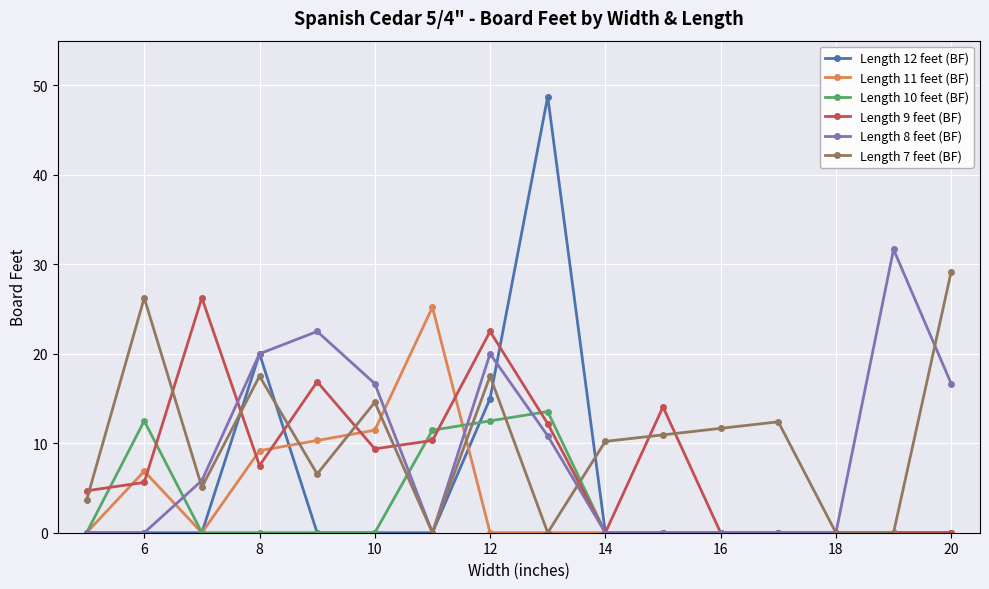

What are all the series names shown in the legend?

Length 12 feet (BF), Length 11 feet (BF), Length 10 feet (BF), Length 9 feet (BF), Length 8 feet (BF), Length 7 feet (BF)